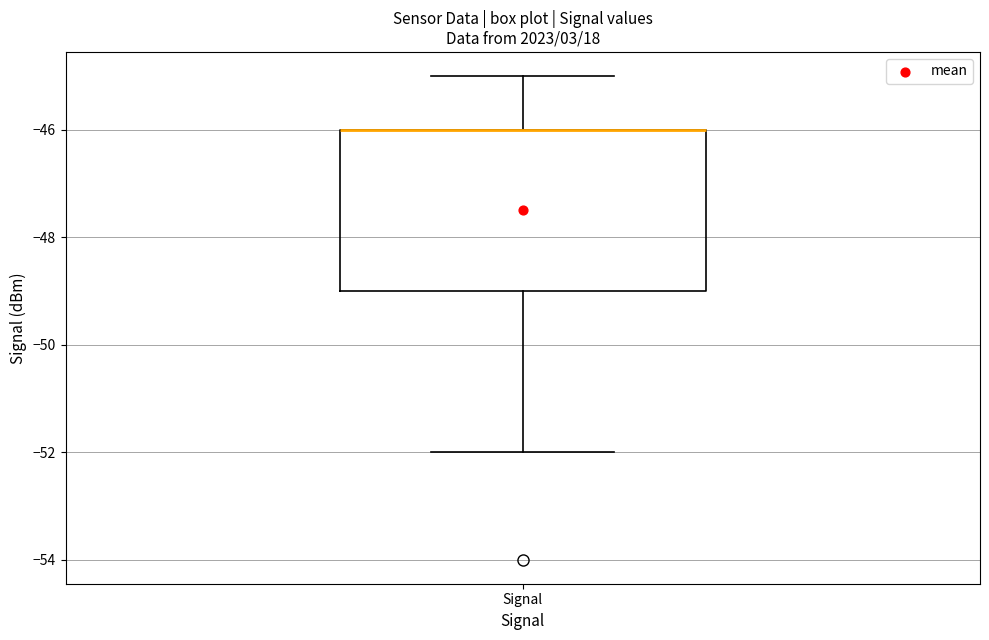

Transcribe this box plot: give where the median line is, the range the box spans, and where the two whiskers end, as read against the y-axis. The values are not printed on the chart, so give them approximately, as read against the axis.

median -46 (drawn on the box's upper edge), box -49 to -46, whiskers -52 to -45